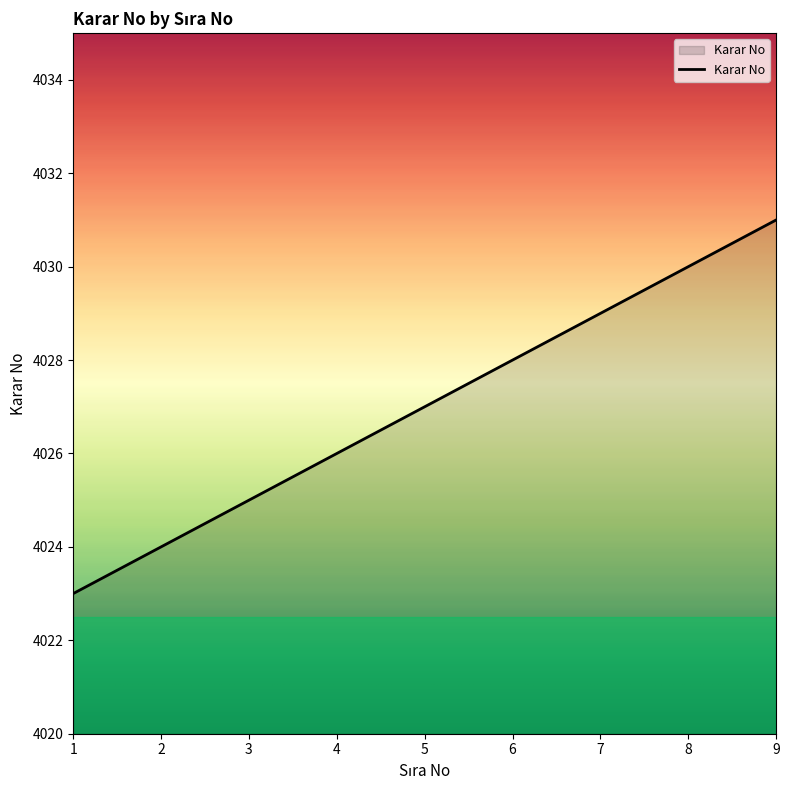

How many values are below 4027?

4